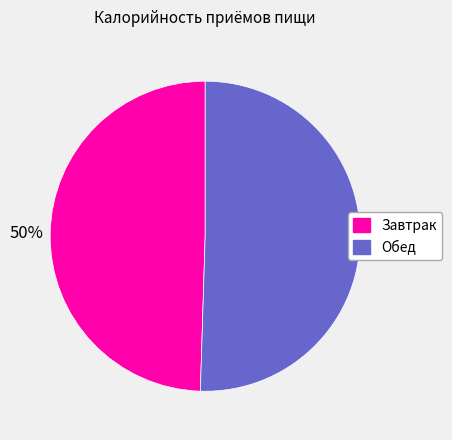

Is it true that Завтрак is 50% of the pie?

True